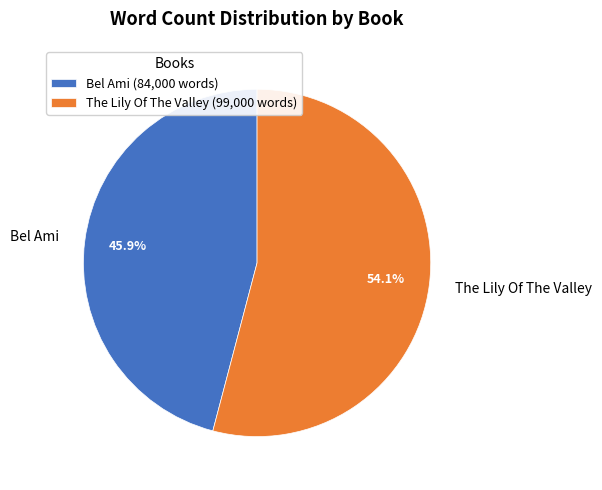

How many segments does this pie chart have?

2